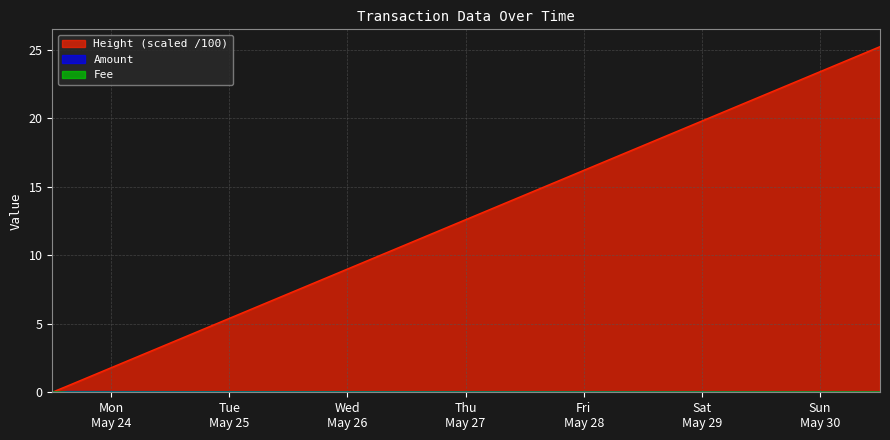

True or false: Amount has more than 1 interior local peaks.

False